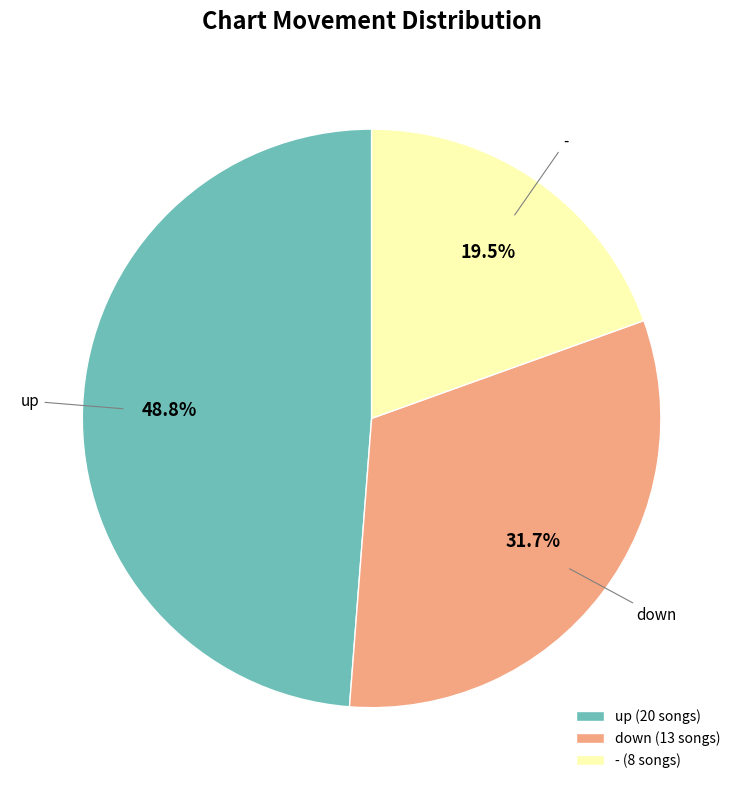

To the nearest percent, what is the average slice percentage?

33%